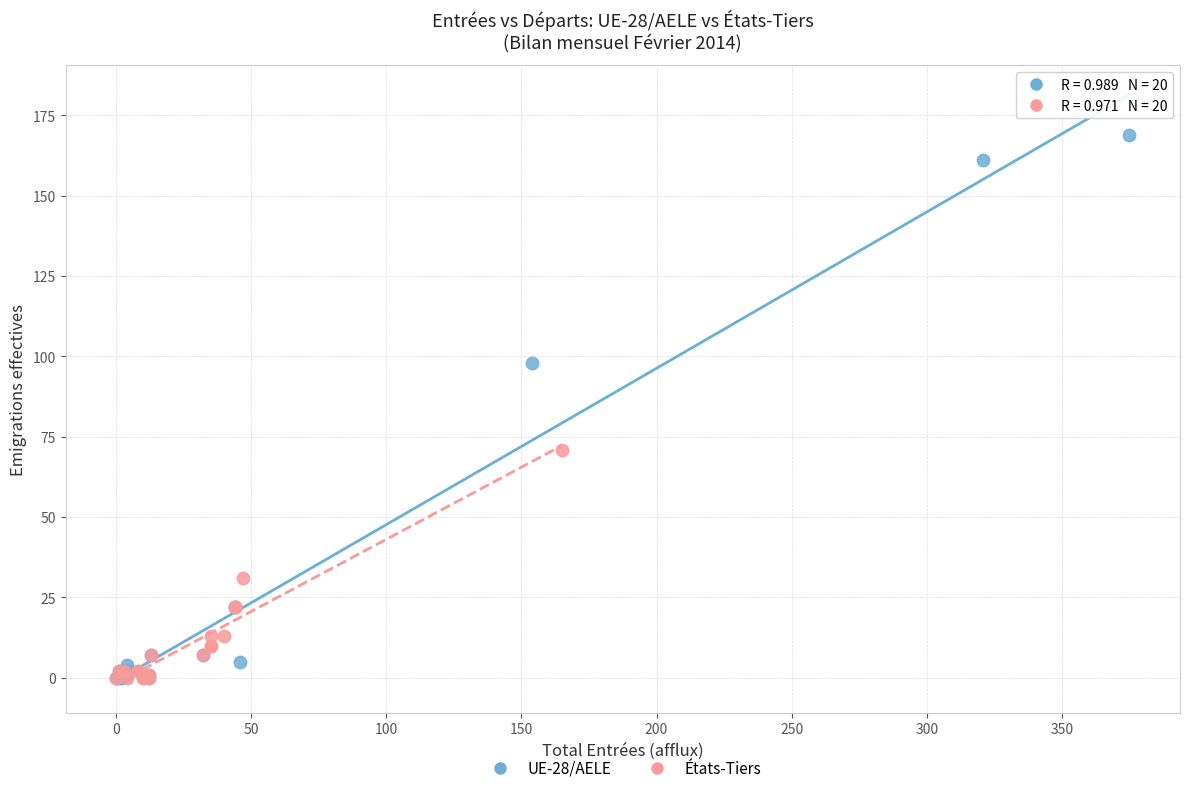

Which series has the widest spread of Y values?

UE-28/AELE